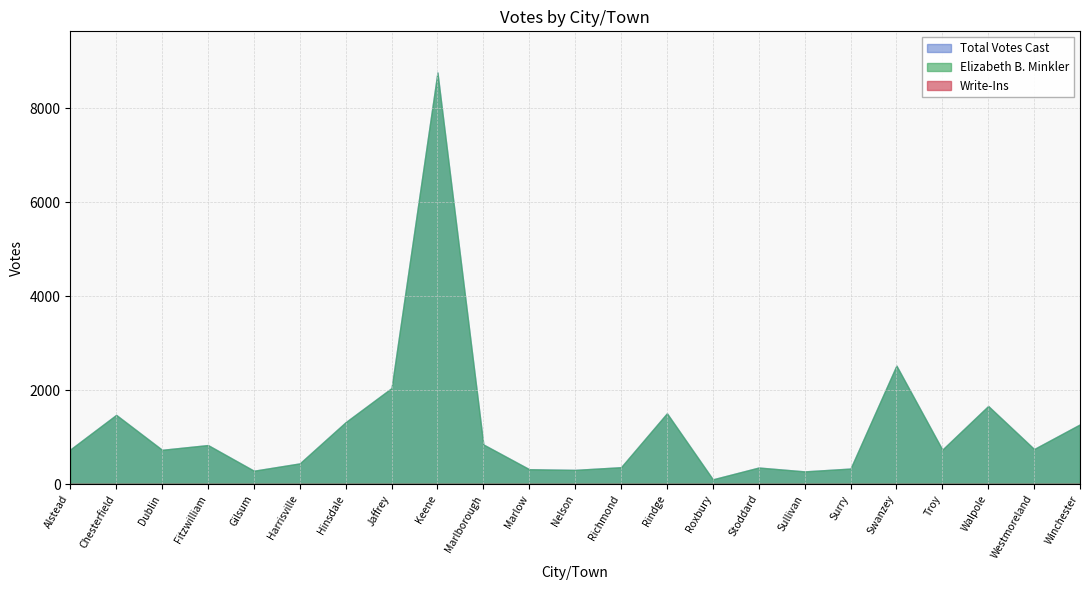

Is the value of Write-Ins at Jaffrey greater than the value of Total Votes Cast at Marlow?

No